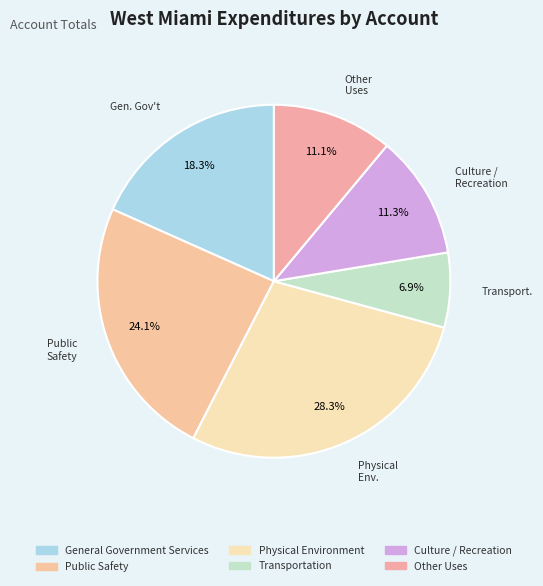

To the nearest percent, what percentage of the pie is Physical Environment?

28%